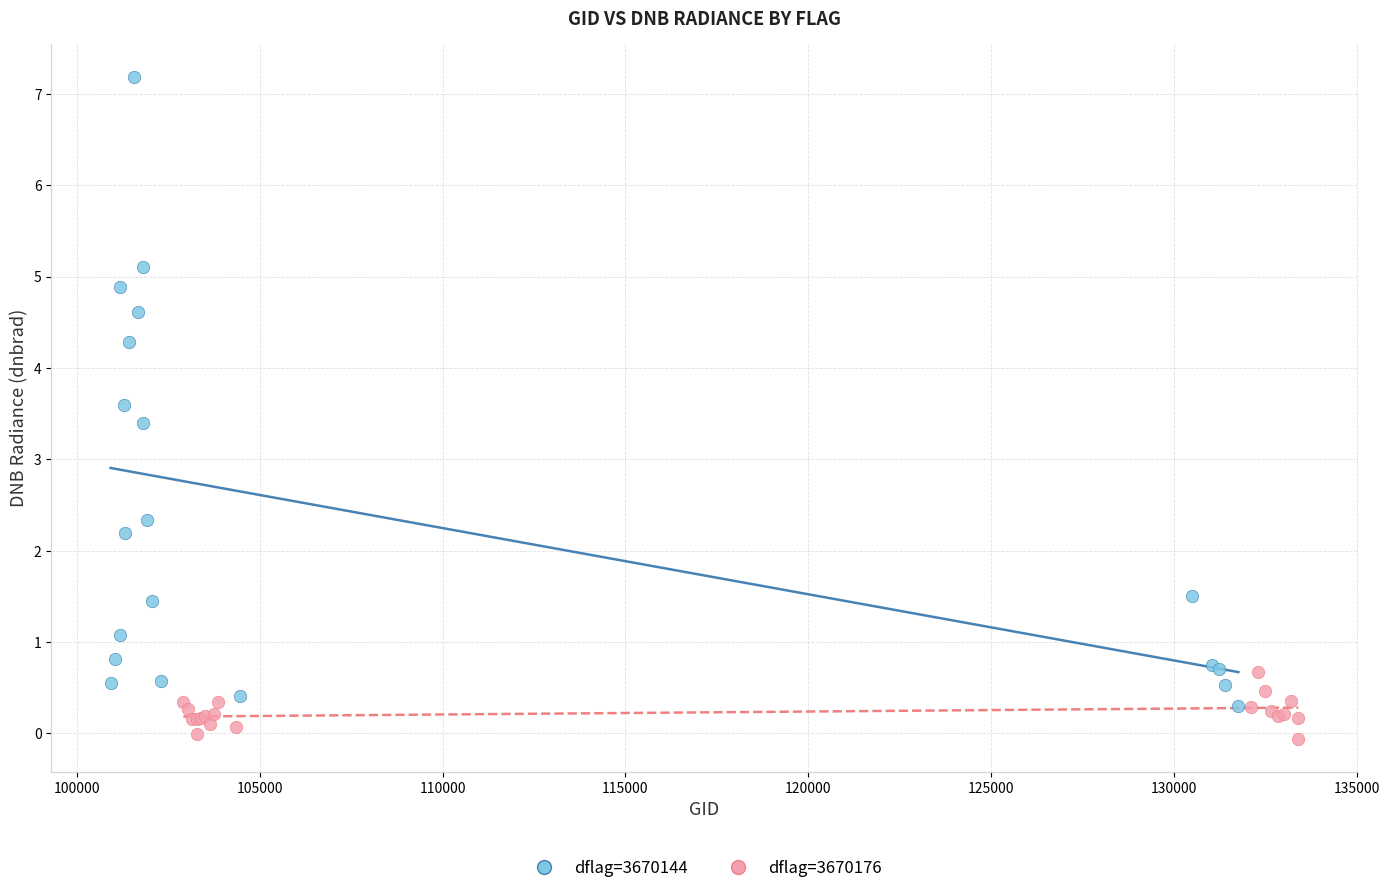

Which series contains the lowest Y value?

dflag=3670176